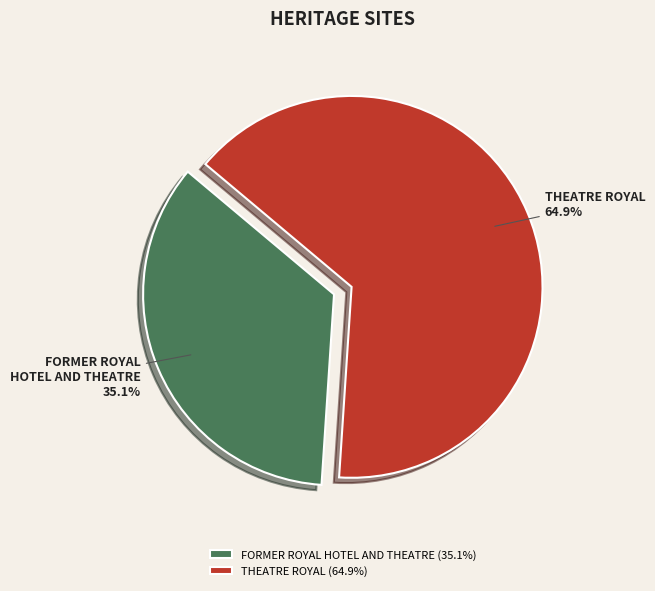

To the nearest percent, what is the difference between the largest and smallest slice percentages?

30%